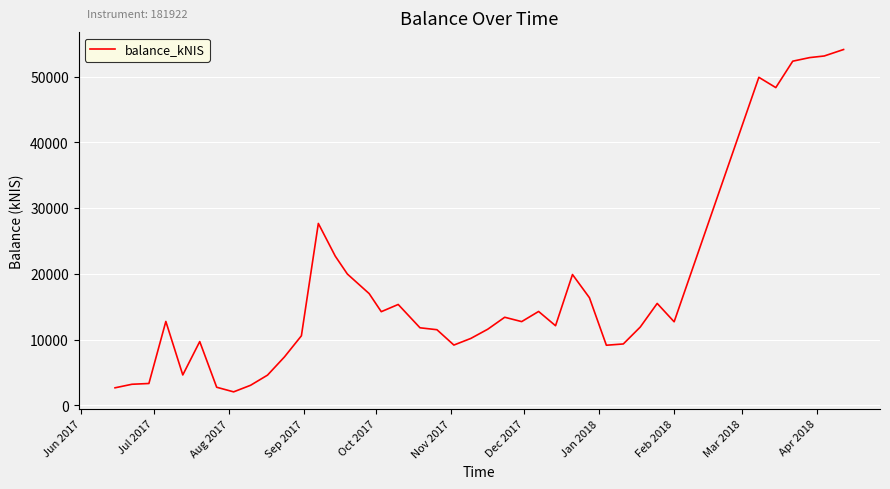

What is the difference between the maximum and minimum values?

52077.0